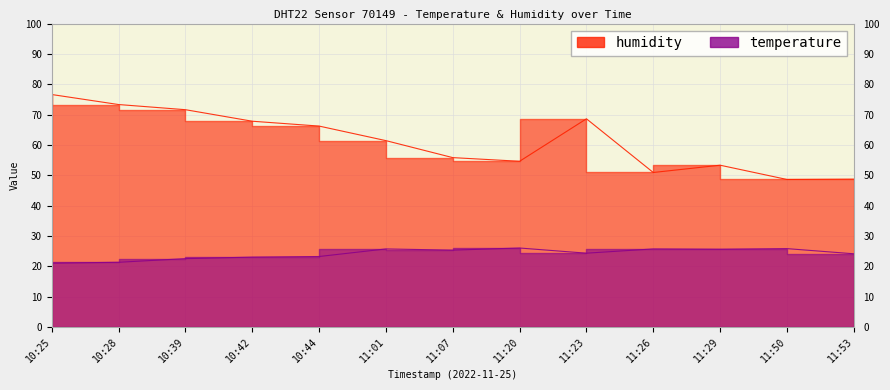

At how many categories does at least one series exceed 37?

13